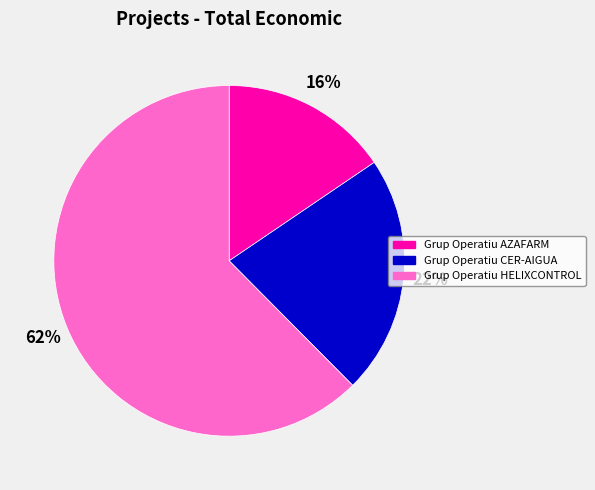

Does Grup Operatiu AZAFARM account for over 50% of the chart?

No